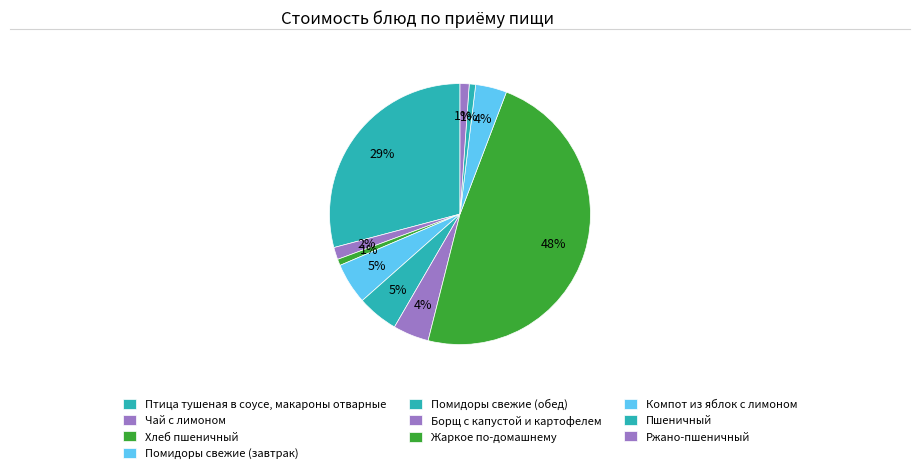

What is the change in value from Жаркое по-домашнему to Пшеничный?

-93.0